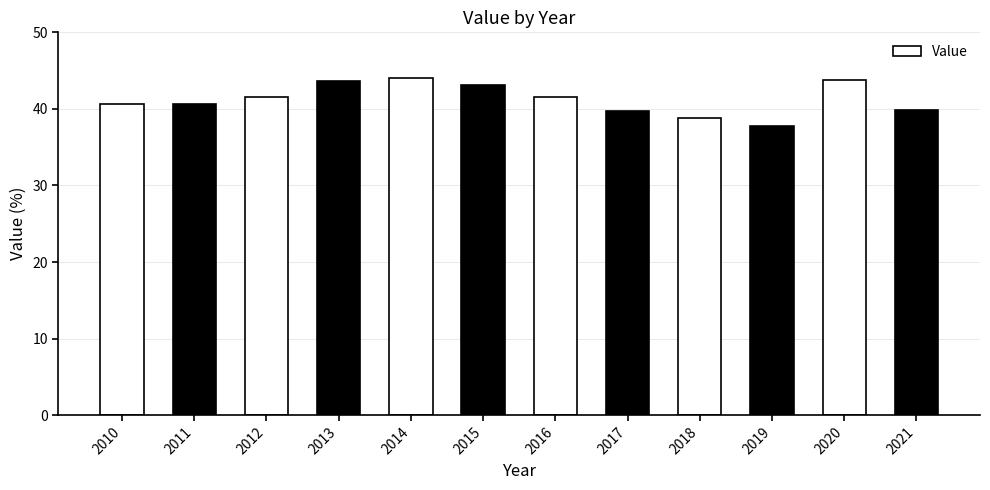

Between 2018 and 2010, which is larger?

2010